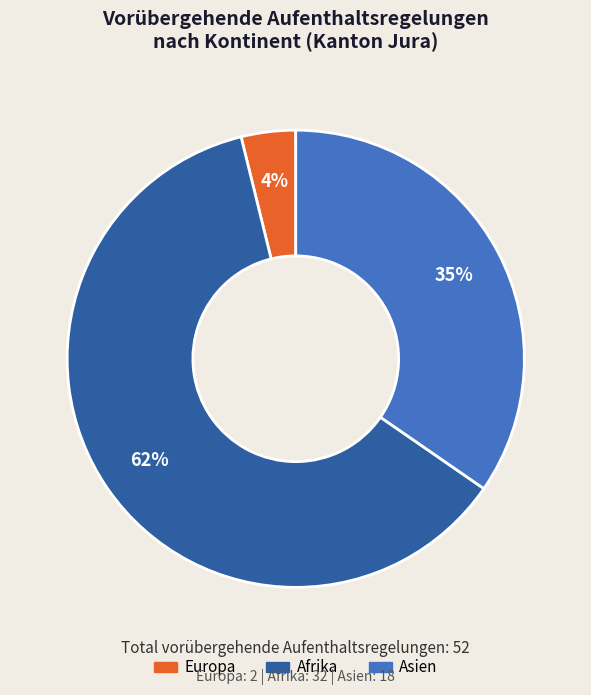

Which slice represents more than half of the pie?

Afrika